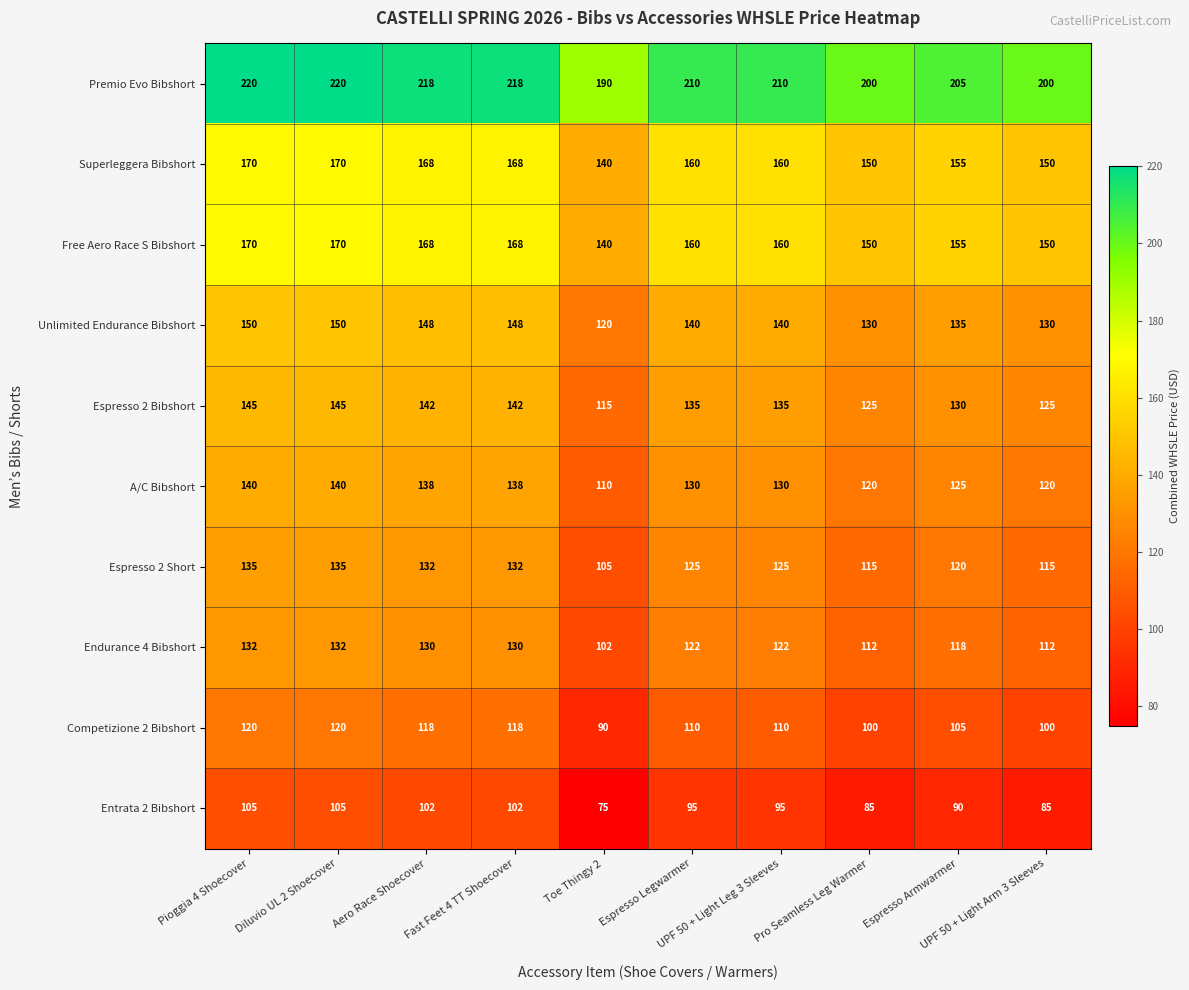

What is the difference between the maximum and minimum values in the Entrata 2 Bibshort series?

30